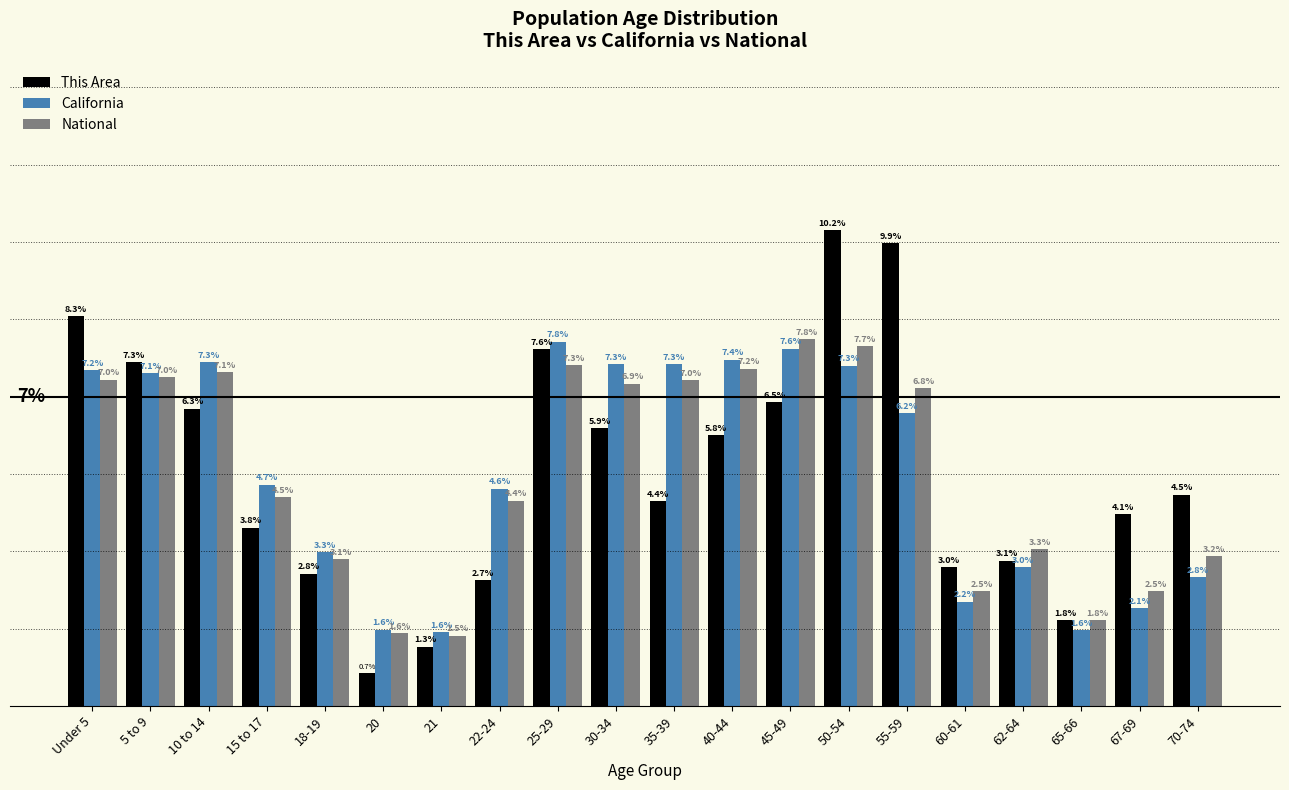

Where does the California series first go above 6?

Under 5